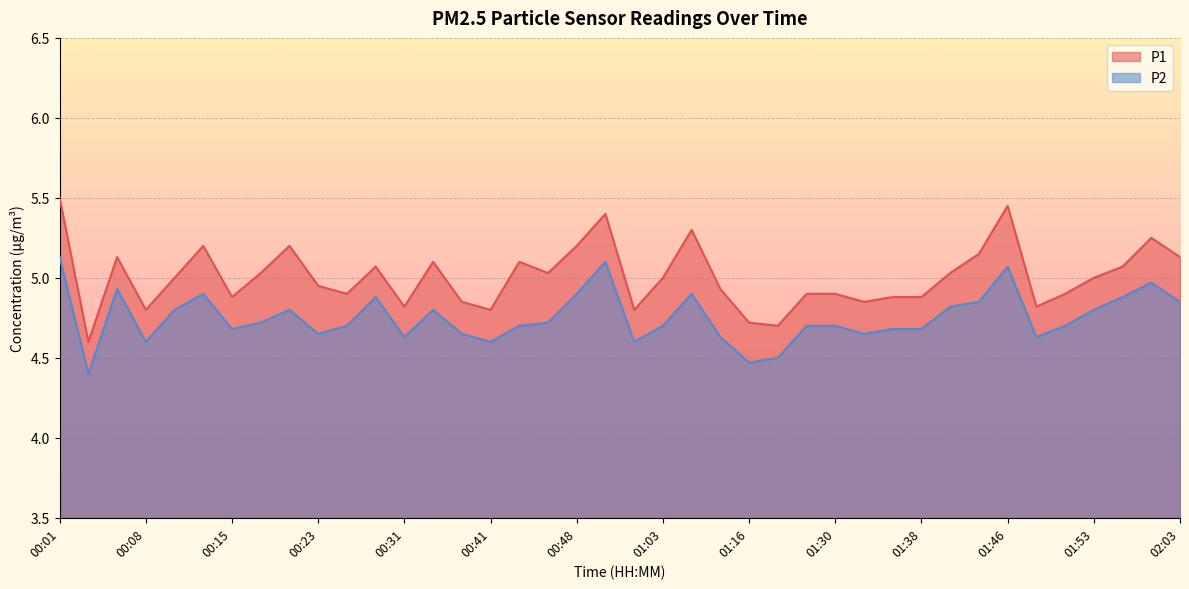

True or false: P1 and P2 cross at least once.

False